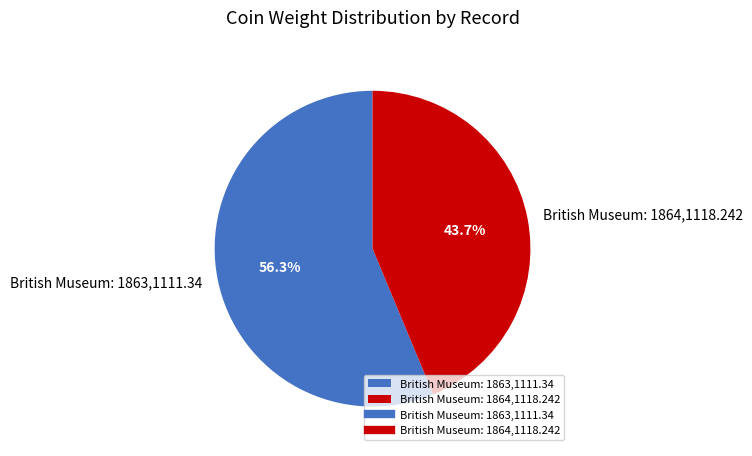

To the nearest percent, what portion does British Museum: 1863,1111.34 represent?

56%